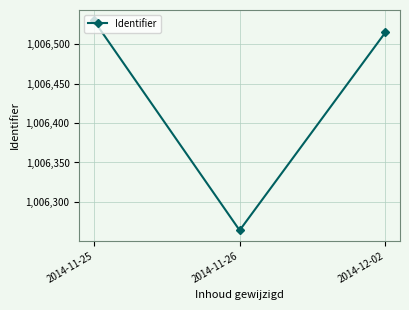

Reading left to right, extract all data points from this chart.

2014-11-25=1006530	2014-11-26=1006264	2014-12-02=1006515